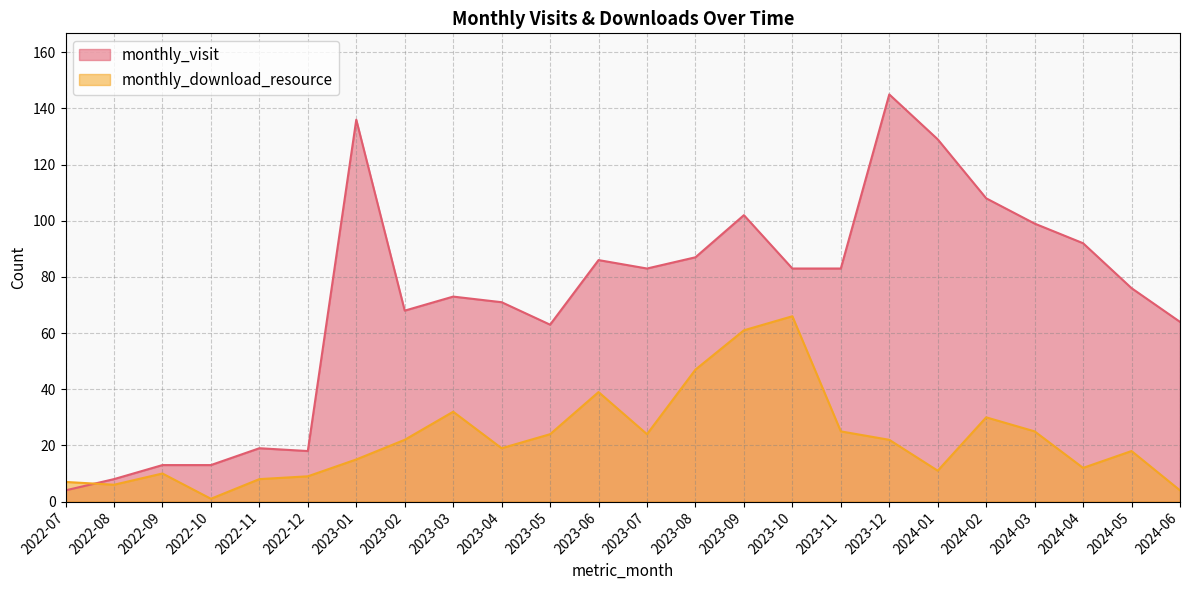

At how many categories does at least one series exceed 19?

18